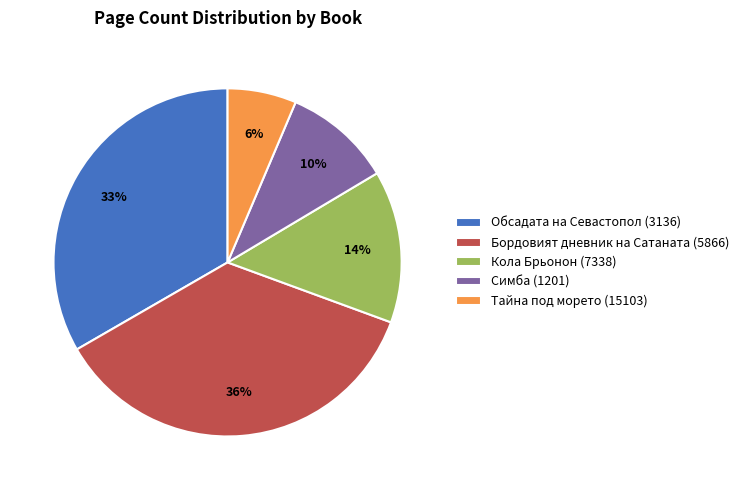

How many segments does this pie chart have?

5